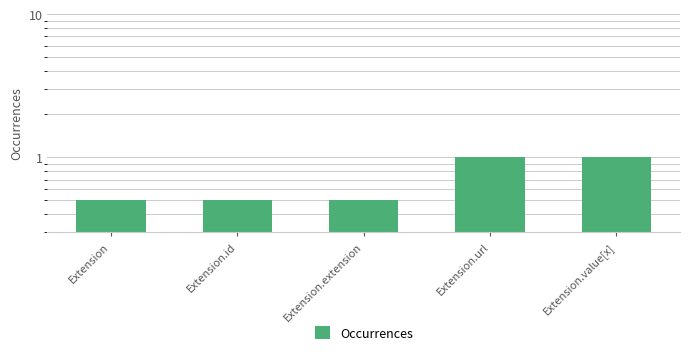

Reading left to right, extract all data points from this chart.

0.5	0.5	0.5	1.0	1.0